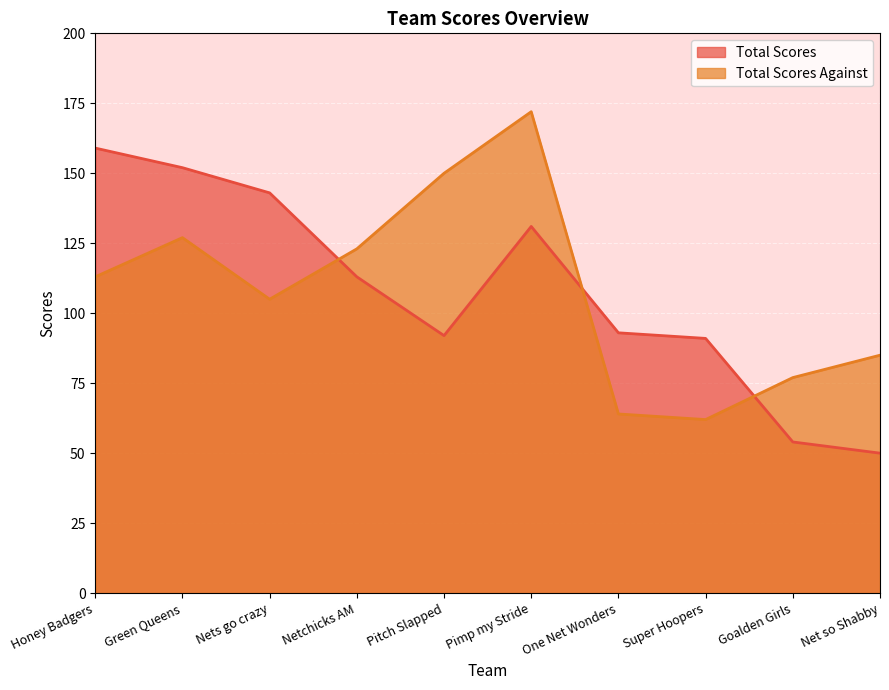

Reading left to right, what are all the values shown in this chart?

Total Scores: 159	152	143	113	92	131	93	91	54	50
Total Scores Against: 113	127	105	123	150	172	64	62	77	85